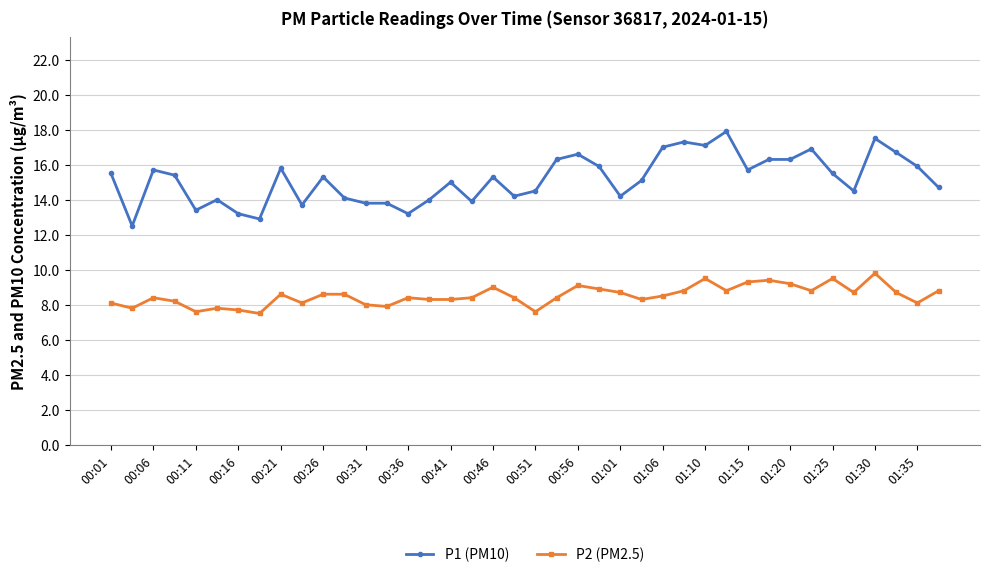

True or false: P2 (PM2.5) and P1 (PM10) cross at least once.

False